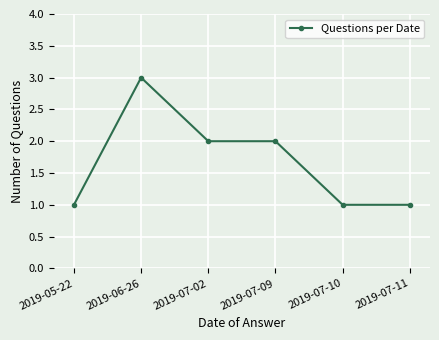

How many lines are shown in the chart?

1